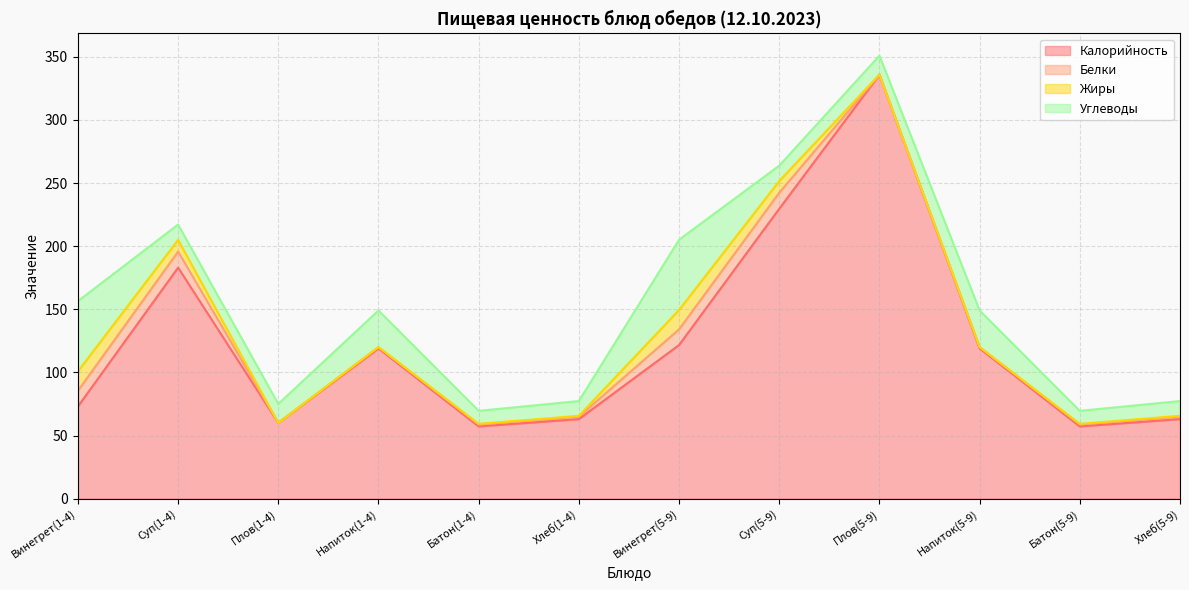

In Углеводы, how many points are lower than both neighbors (excluding endpoints)?

4